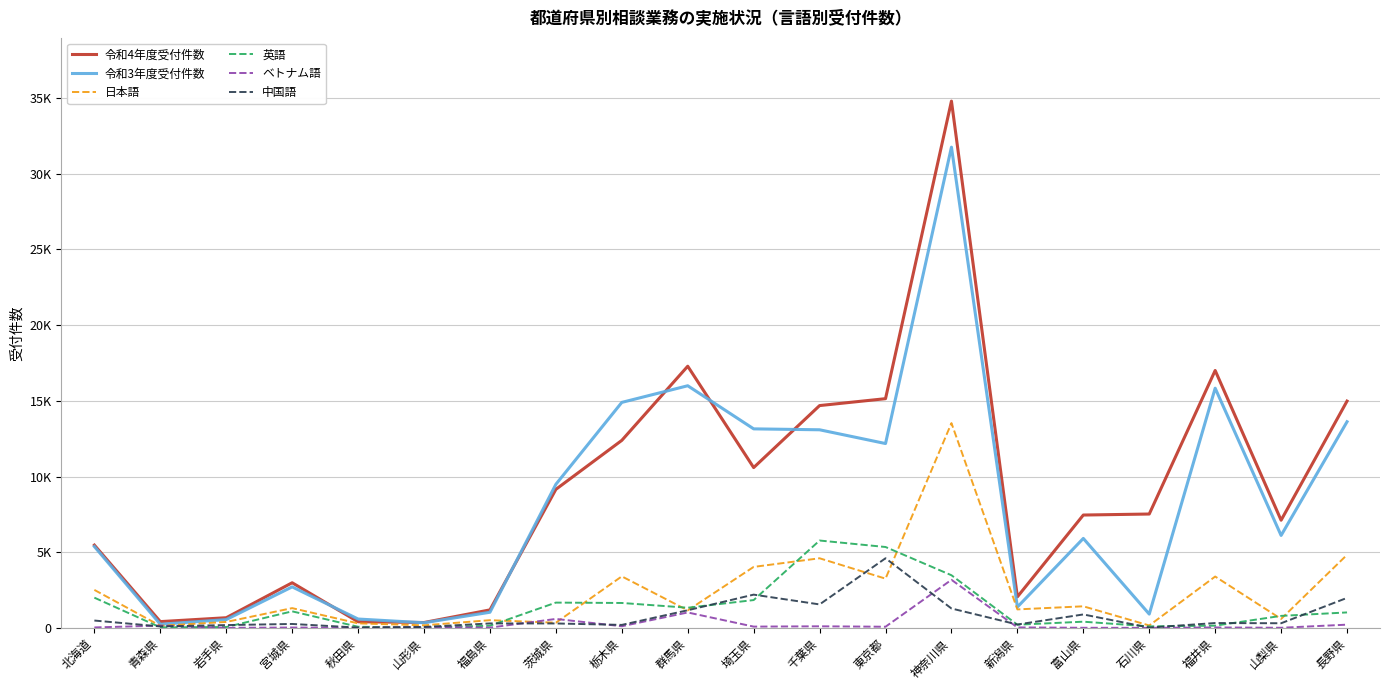

Reading left to right, extract all data points from this chart.

令和4年度受付件数: 5467	412	669	2980	403	353	1187	9151	12388	17287	10590	14687	15143	34805	2050	7454	7521	17006	7112	14982
令和3年度受付件数: 5374	238	546	2708	583	336	1031	9484	14897	15997	13148	13087	12178	31762	1375	5909	909	15834	6106	13618
日本語: 2507	135	391	1303	296	168	506	341	3401	1156	4027	4597	3251	13528	1219	1424	157	3391	589	4825
英語: 1994	33	54	1091	72	11	141	1668	1644	1330	1836	5770	5342	3476	208	407	97	145	791	1019
ベトナム語: 28	148	2	22	1	55	18	589	106	1016	82	102	74	3175	29	5	0	26	6	211
中国語: 483	93	183	257	17	58	293	290	195	1163	2195	1548	4598	1279	221	886	17	318	304	1980